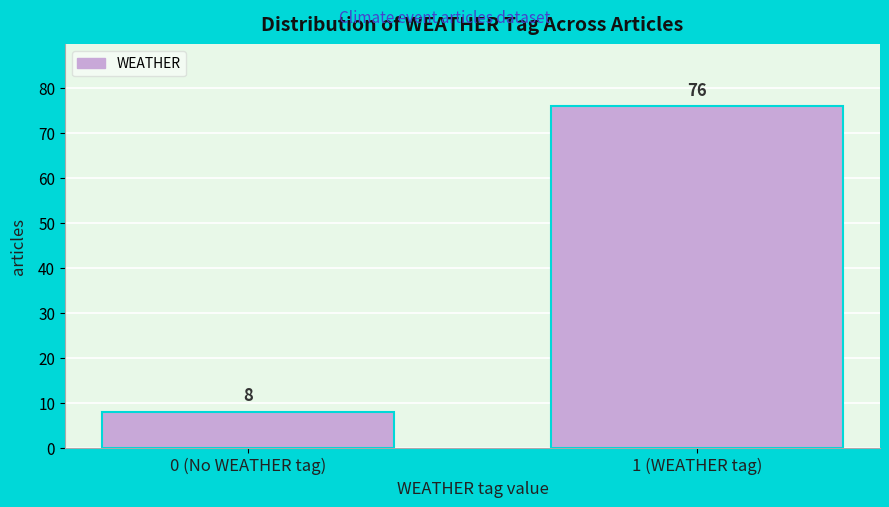

Reading left to right, transcribe all the data shown in this chart.

8	76